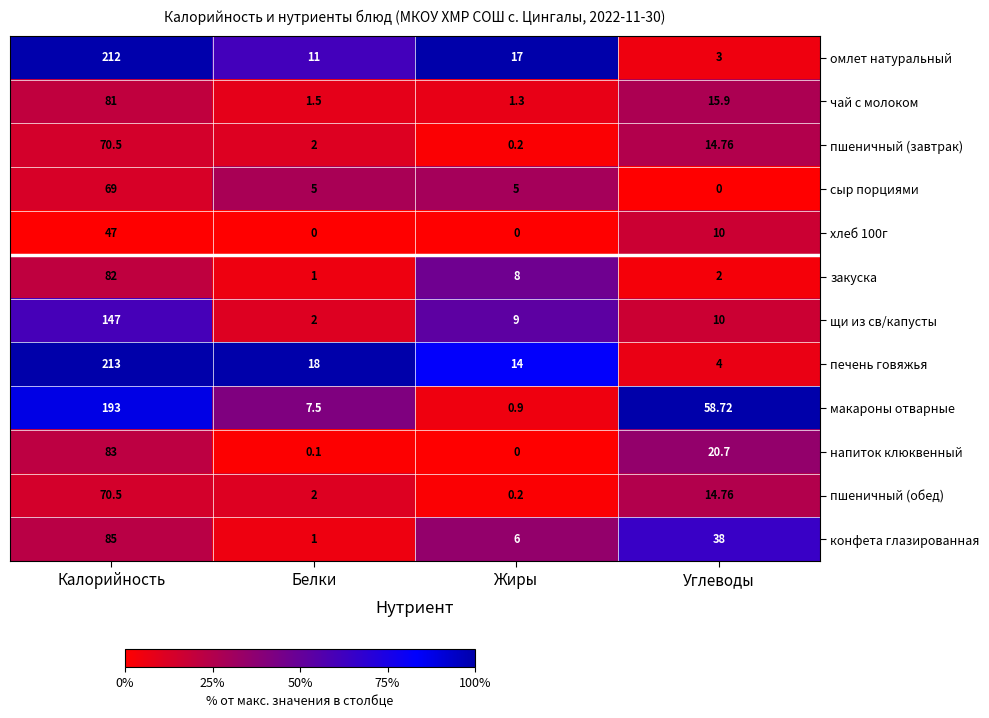

At which label does хлеб 100г reach its peak?

Калорийность